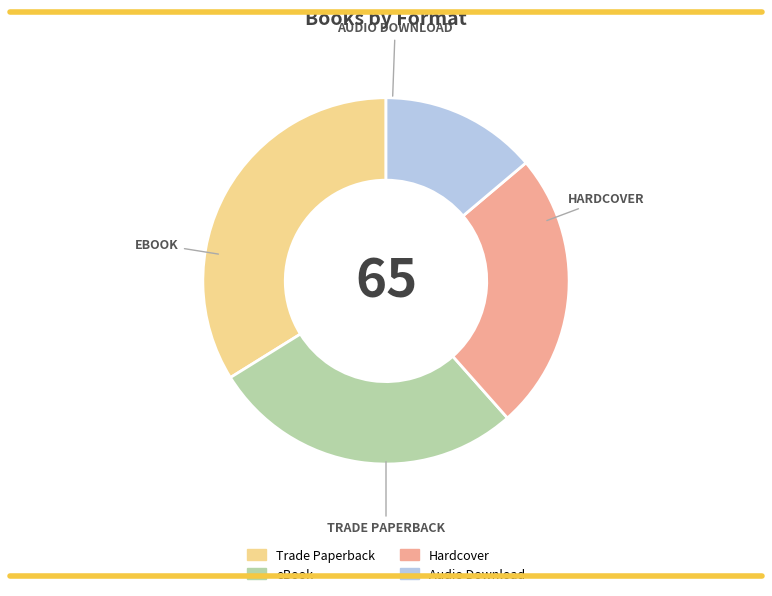

Which has a higher value, Audio Download or Trade Paperback?

Trade Paperback